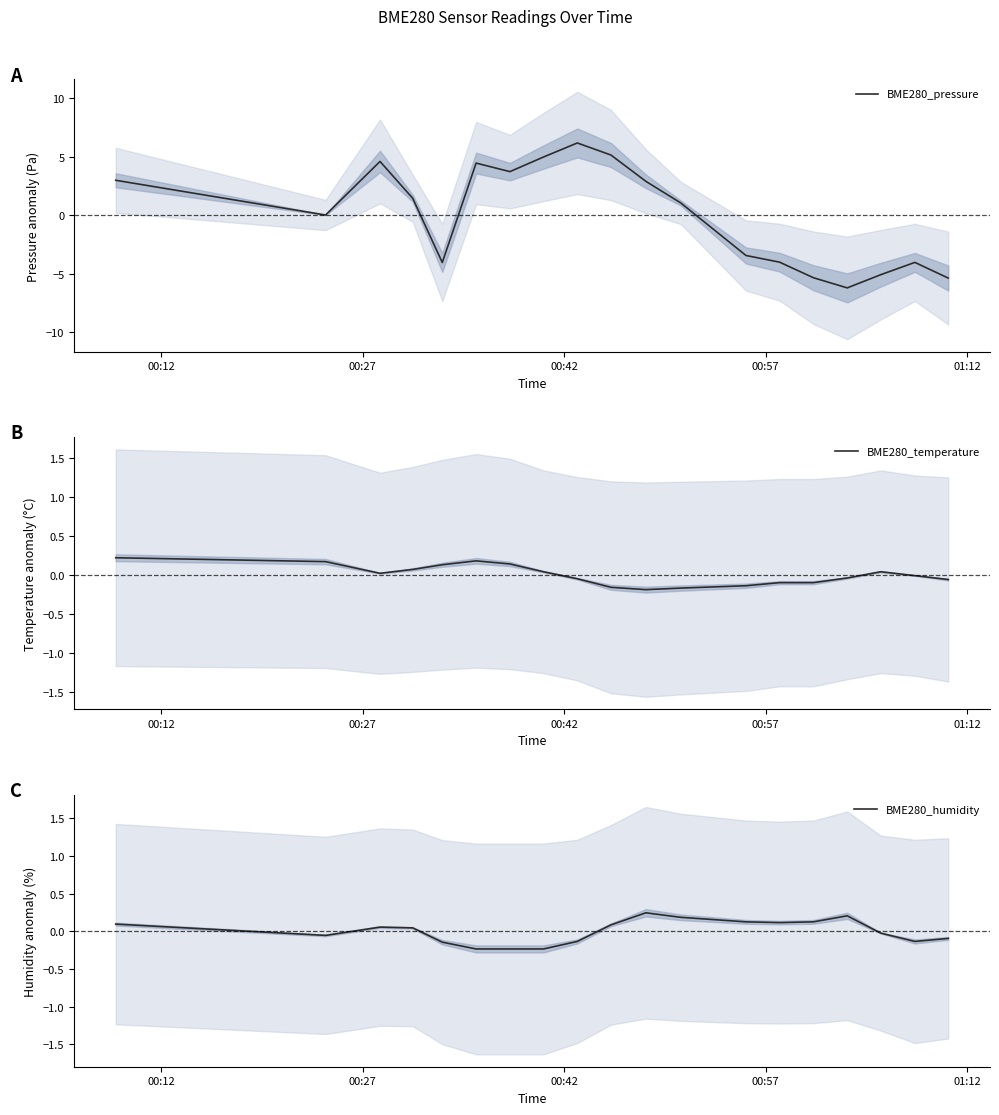

How many times do BME280_humidity and BME280_pressure cross each other?

3